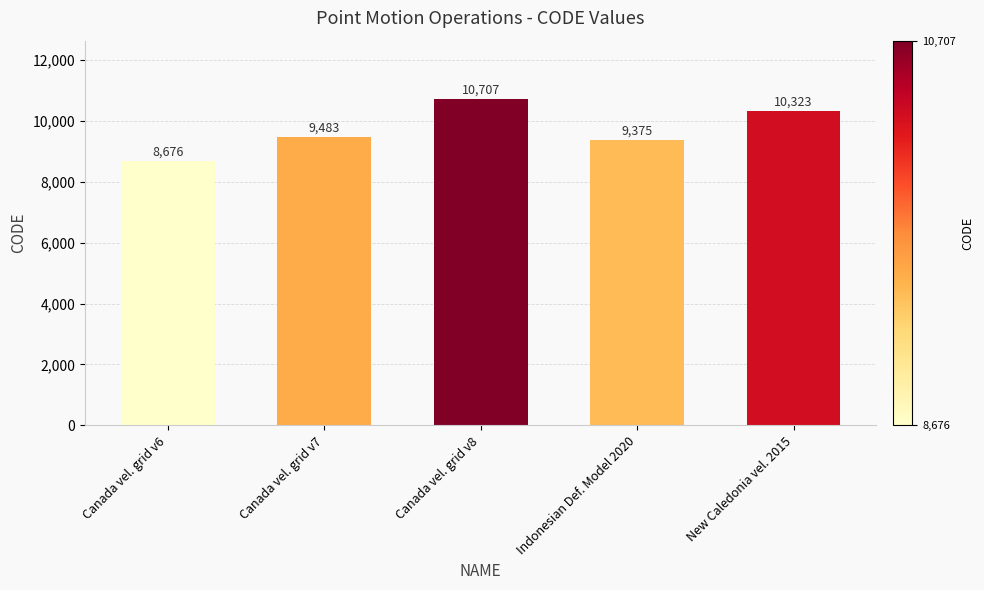

True or false: the data shows 5030 at Canada vel. grid v6.

False